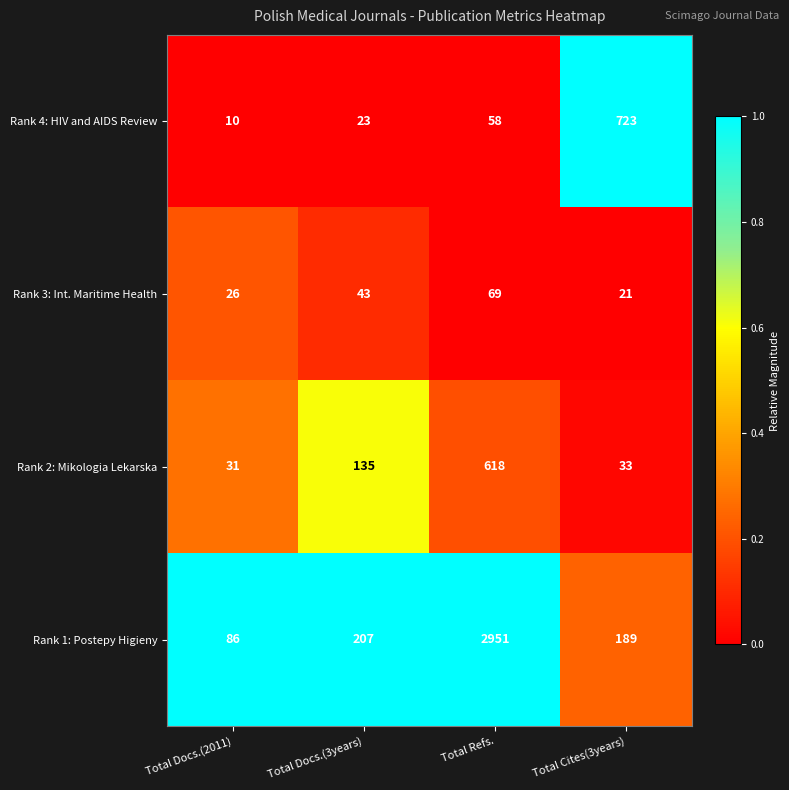

Which series has the widest spread of values?

Rank 1: Postepy Higieny